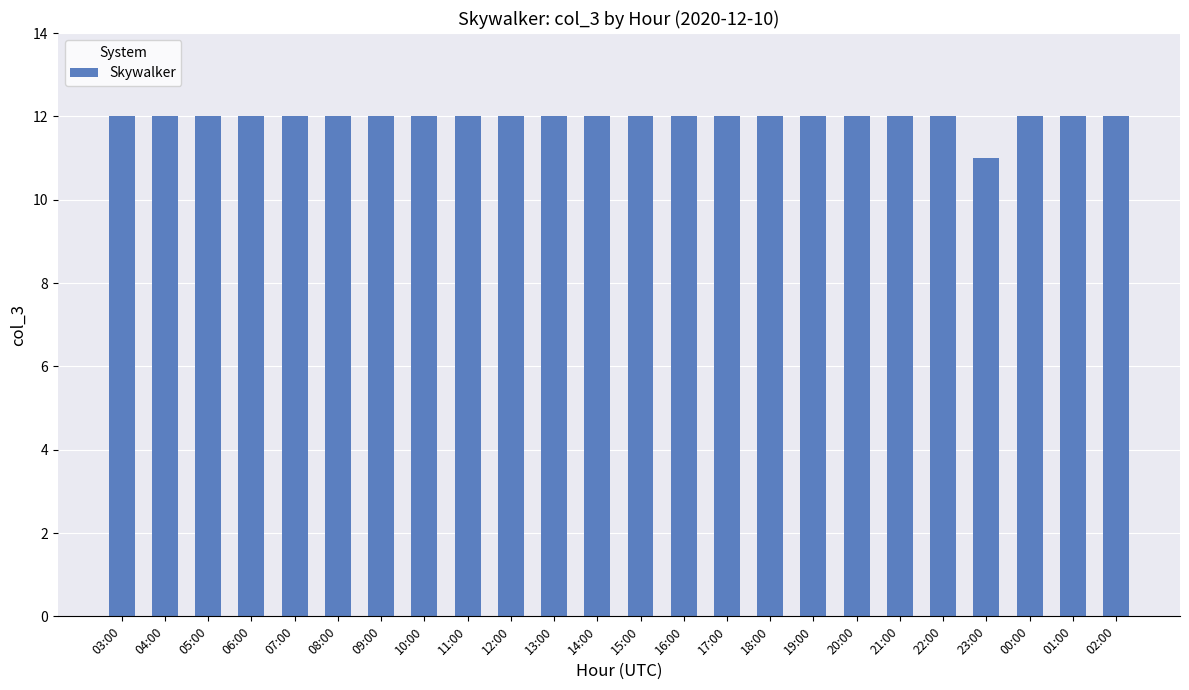

Reading right to left, what are all the values shown in this chart?

02:00=12	01:00=12	00:00=12	23:00=11	22:00=12	21:00=12	20:00=12	19:00=12	18:00=12	17:00=12	16:00=12	15:00=12	14:00=12	13:00=12	12:00=12	11:00=12	10:00=12	09:00=12	08:00=12	07:00=12	06:00=12	05:00=12	04:00=12	03:00=12